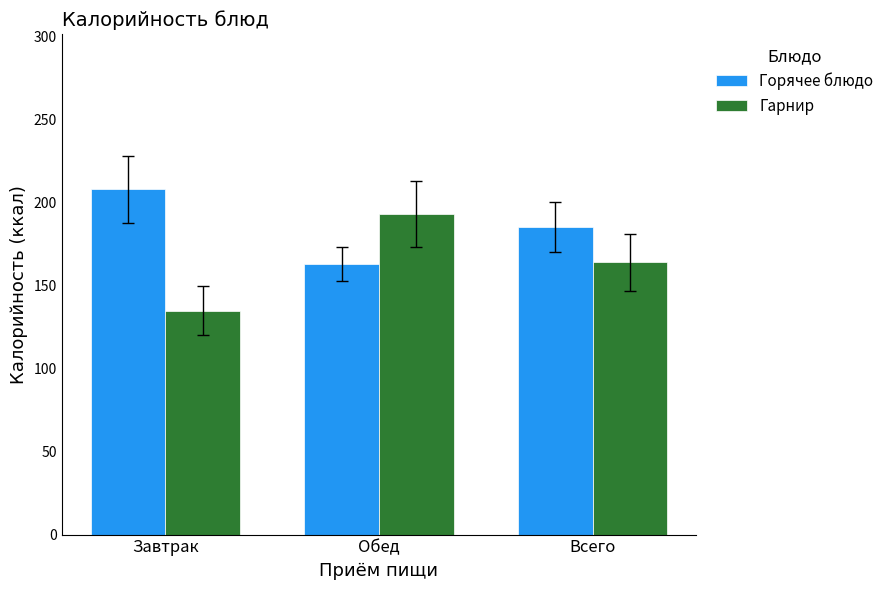

The Горячее блюдо series shows 163.0 at Обед. True or false?

True